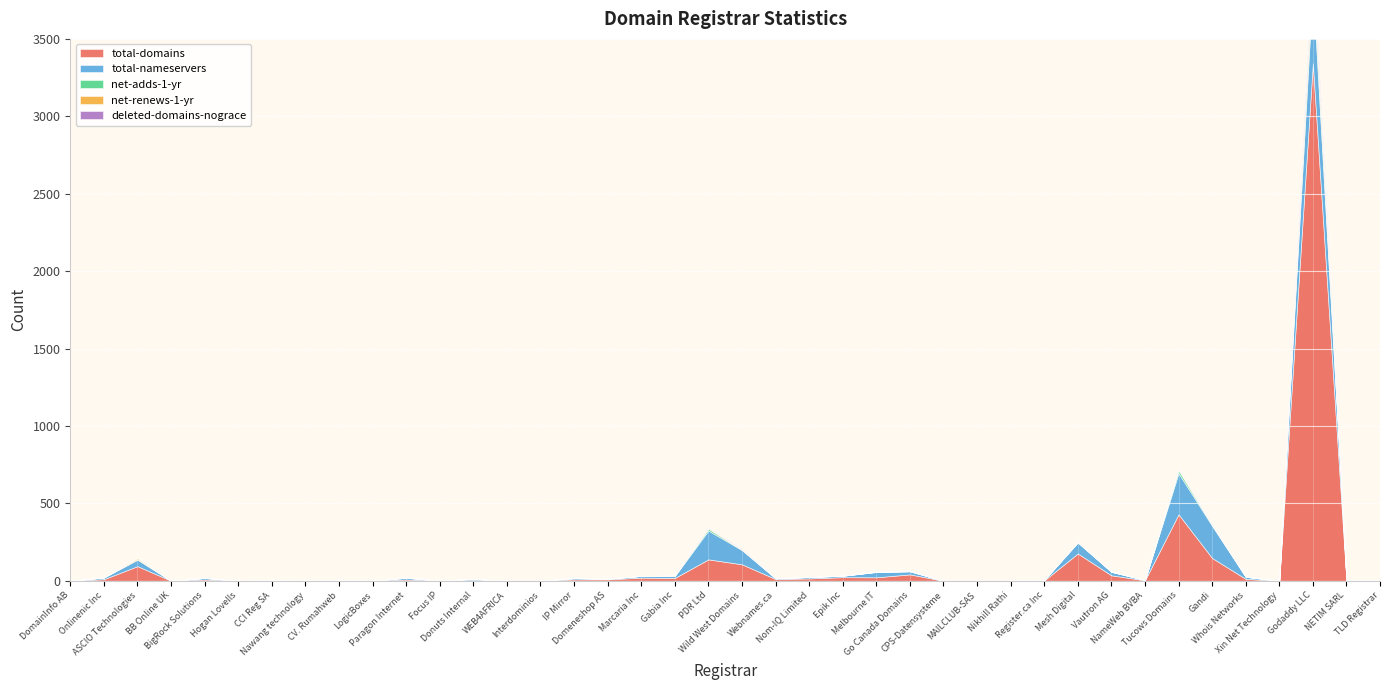

How many lines are shown in the chart?

5